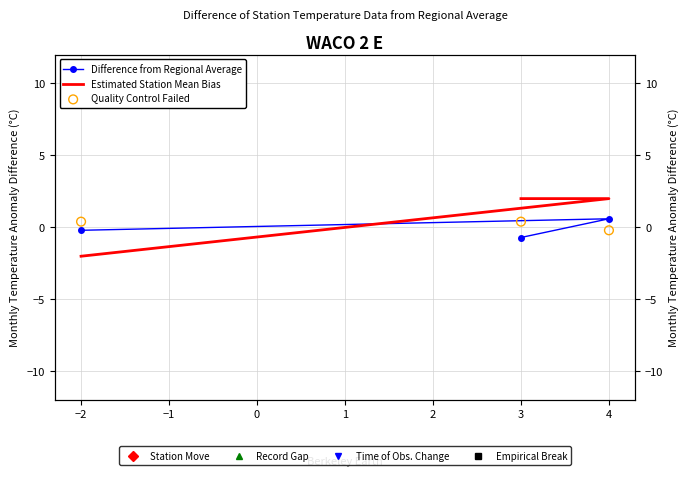

Which series contains the highest Y value?

Estimated Station Mean Bias